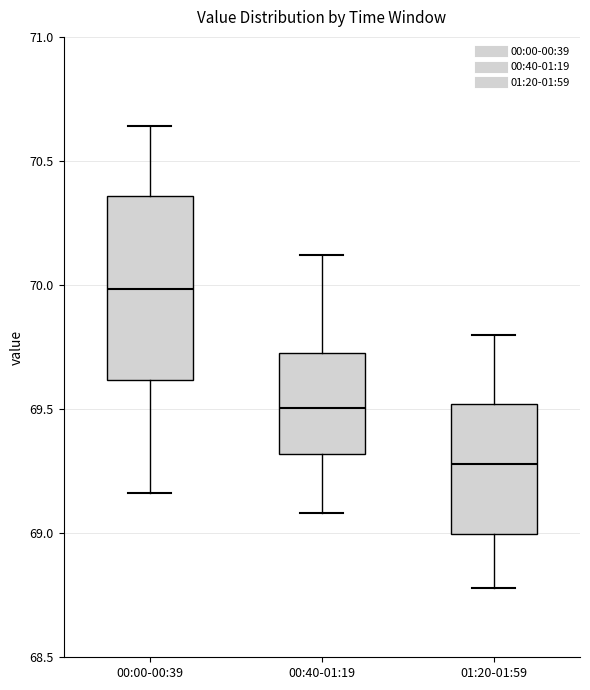

Reading left to right, read every box against the y-axis: the position of its median line, the range the box covers, and the ends of its whiskers. The values are not printed on the chart, so give them approximately, as read against the axis.

00:00-00:39: median 70.00, box 69.60 to 70.35, whiskers 69.15 to 70.65
00:40-01:19: median 69.50, box 69.30 to 69.75, whiskers 69.10 to 70.10
01:20-01:59: median 69.30, box 69.00 to 69.50, whiskers 68.80 to 69.80